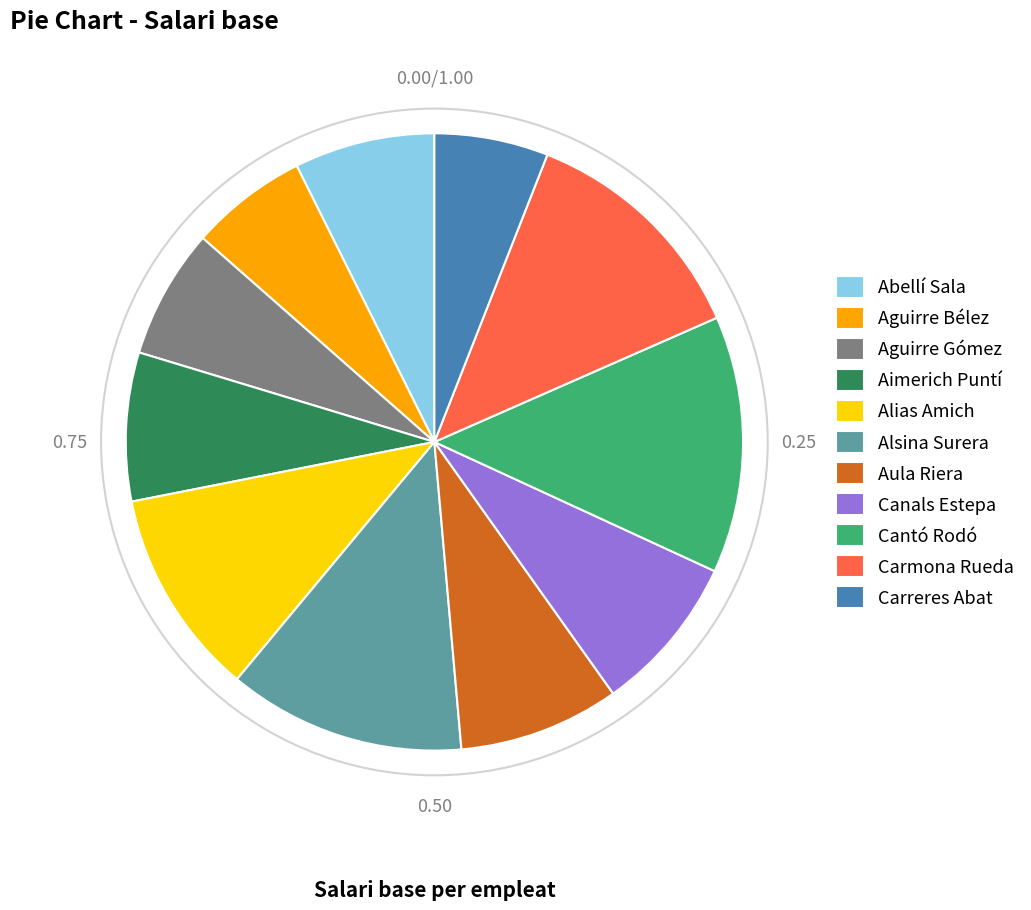

How many slices are in this pie chart?

11